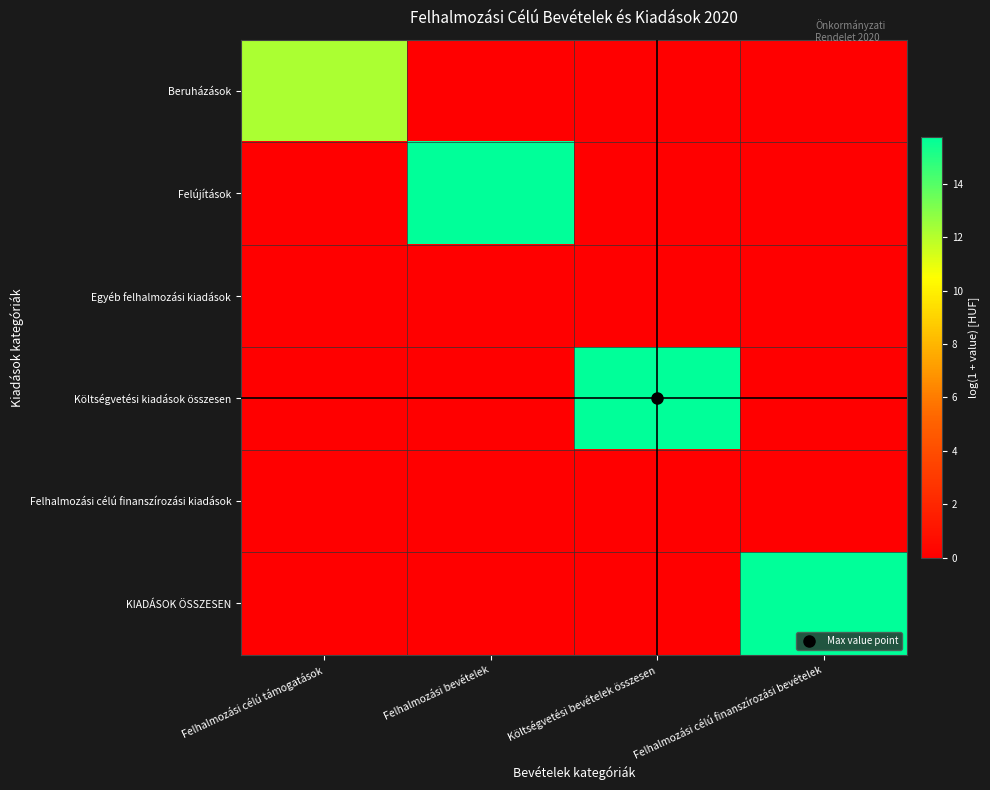

Which series changed the most between Felhalmozási bevételek and Felhalmozási célú finanszírozási bevételek?

KIADÁSOK ÖSSZESEN